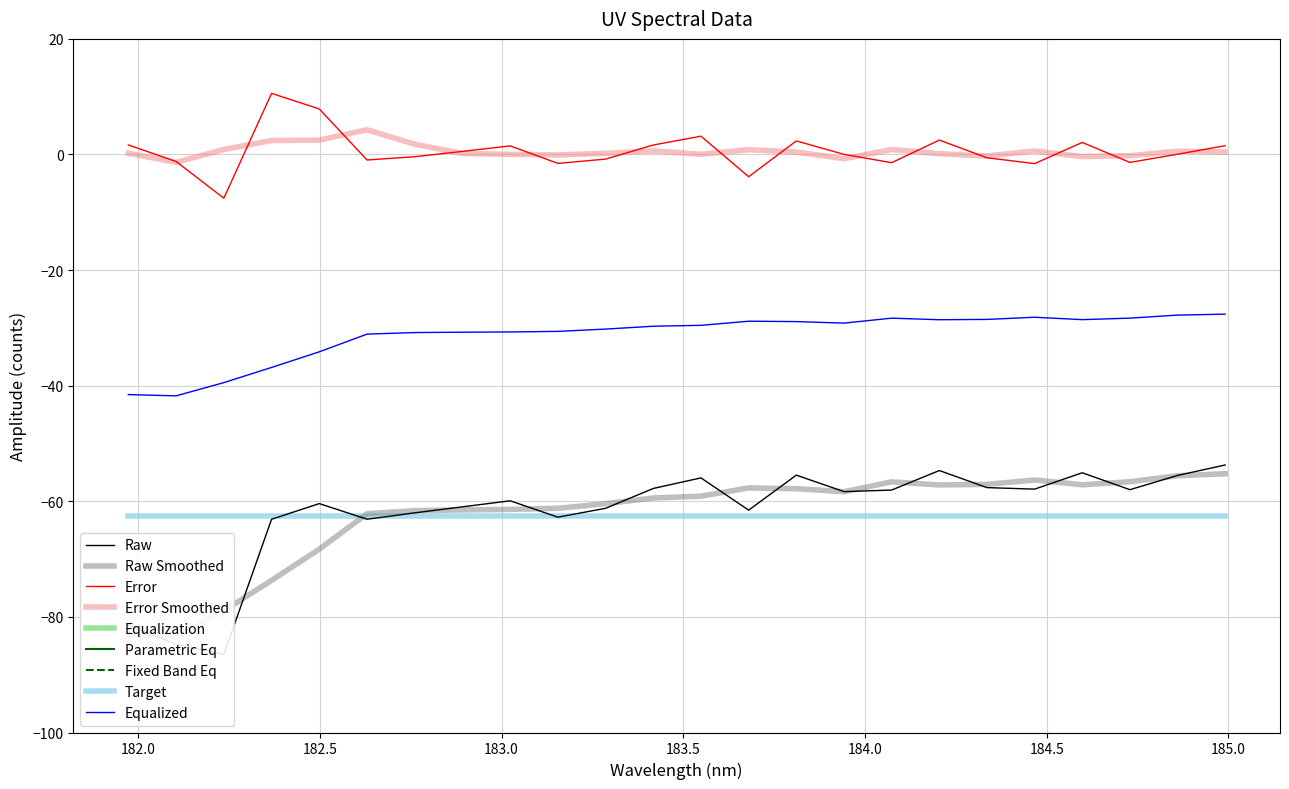

The value at 10 is -31.7. True or false?

False